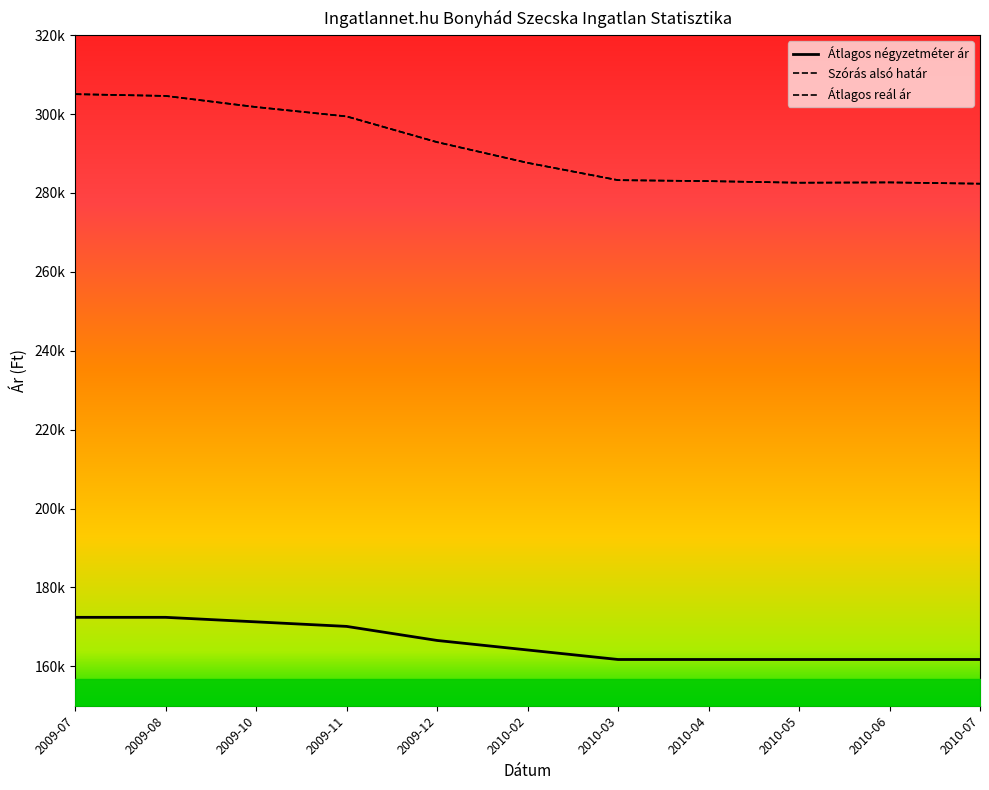

At which category does Átlagos reál ár reach its first local peak?

2010-06